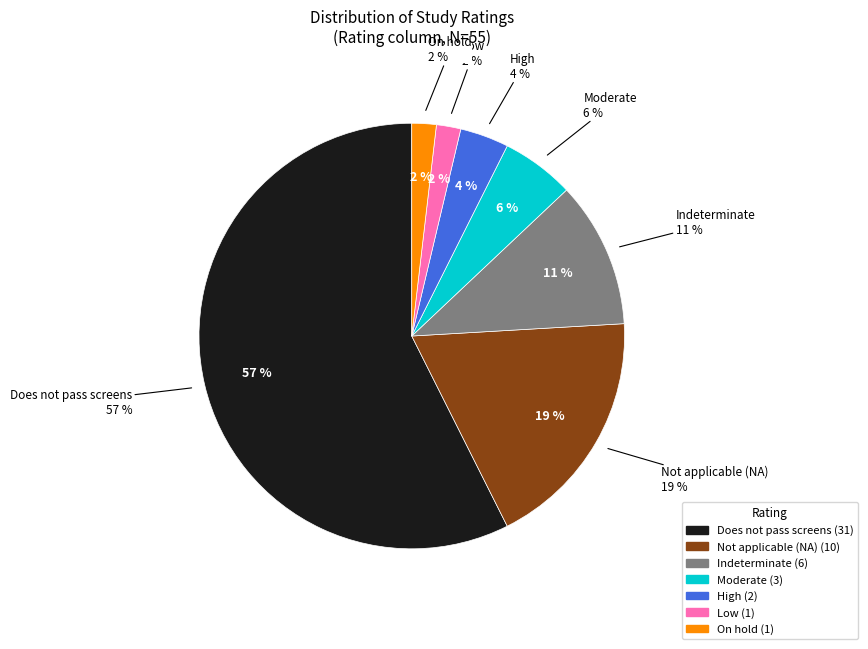

To the nearest percent, what percentage of the pie is Does not pass screens?

56%